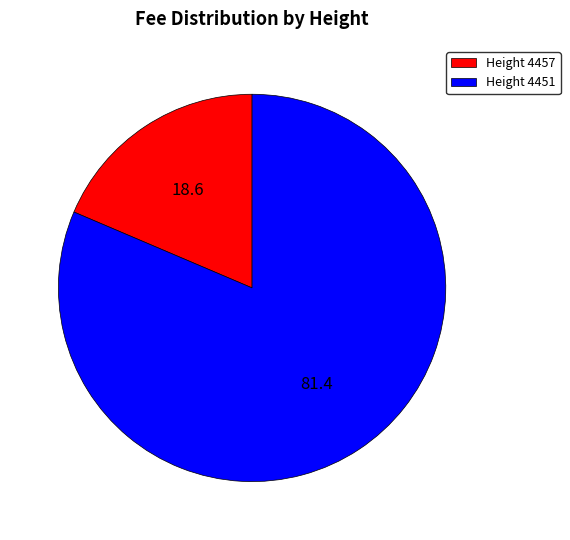

Approximately how many times larger is the value at Height 4451 compared to Height 4457?

4.4